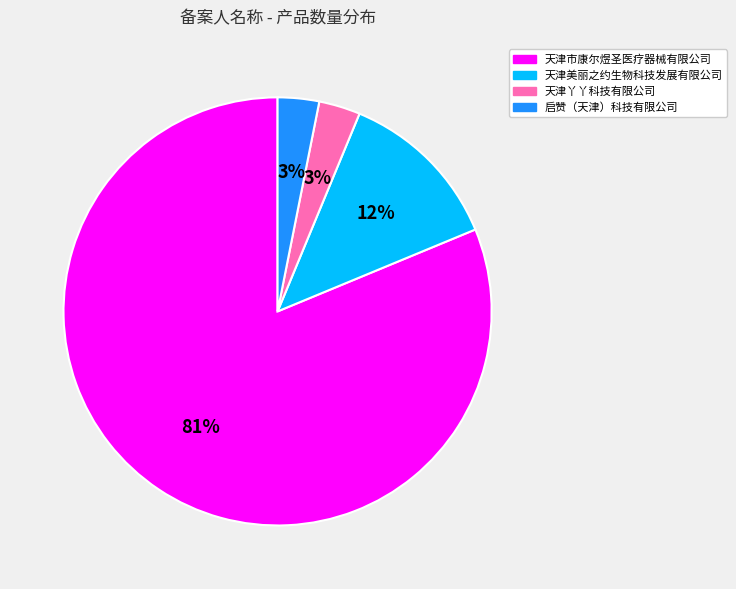

How many slices are in this pie chart?

4